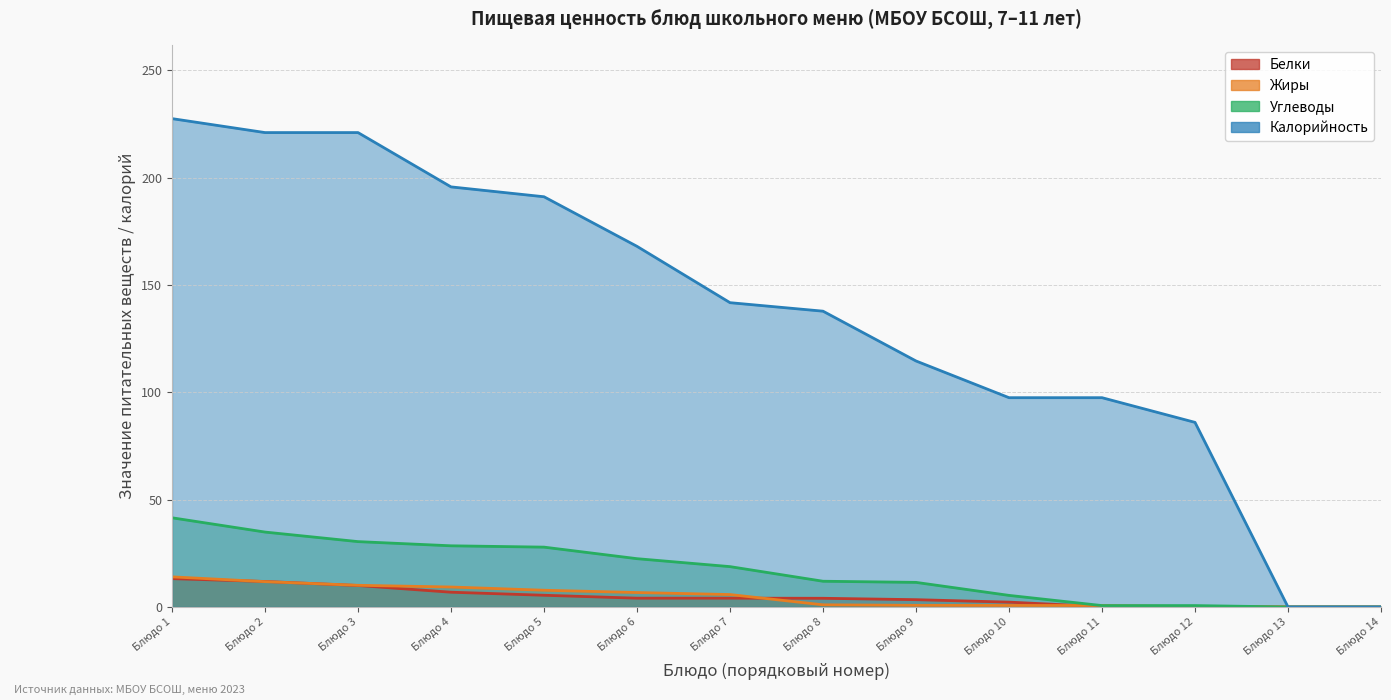

The Жиры series shows 0.3 at банан свежий. True or false?

False